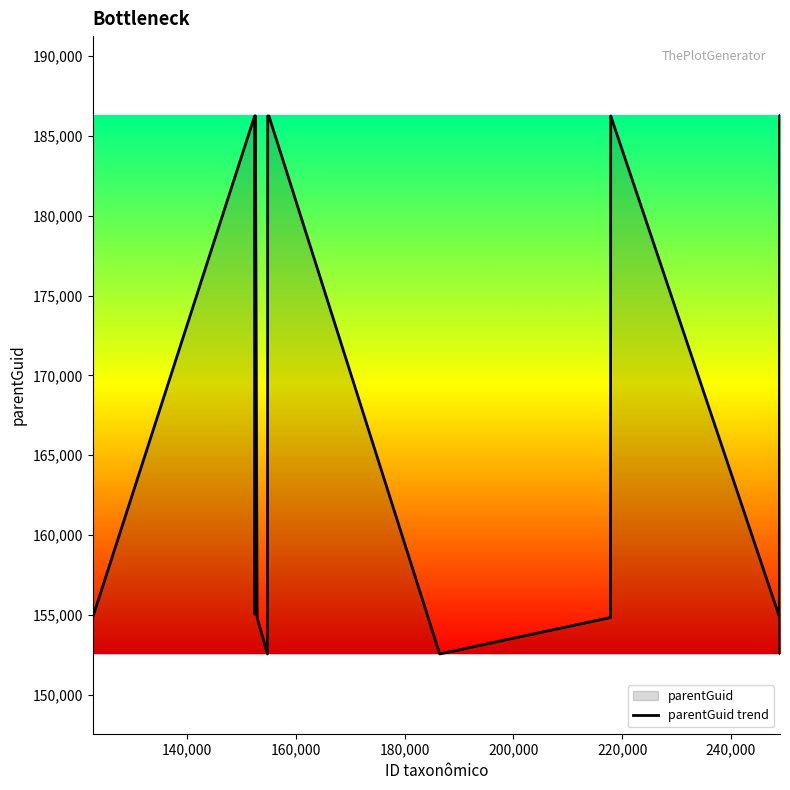

What is the smallest value displayed?

152544